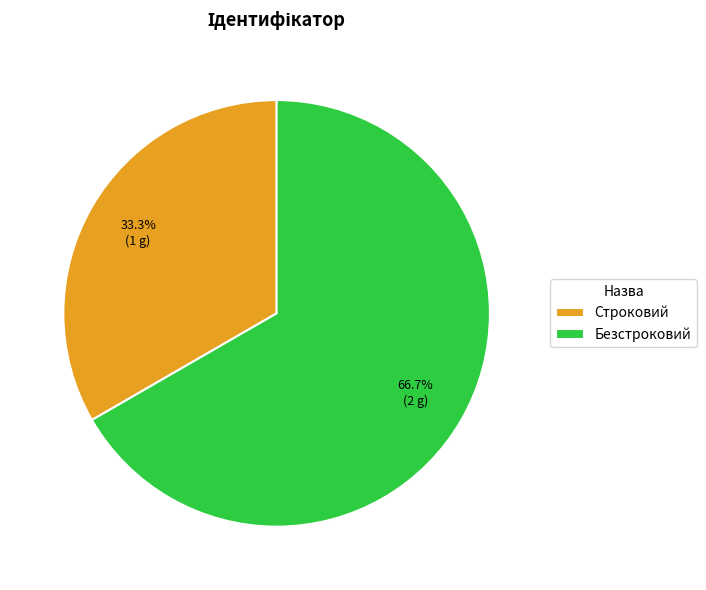

Combined, what portion of the pie is Безстроковий and Строковий?

100.0%